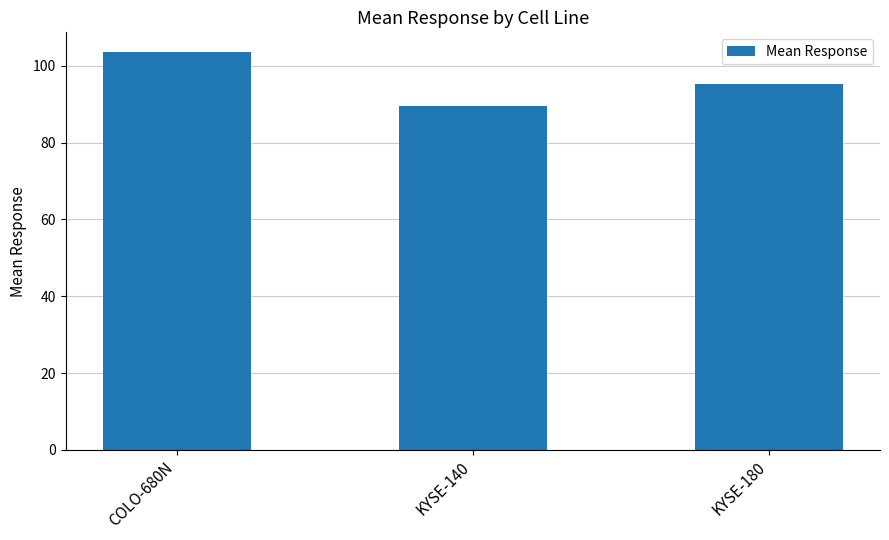

List the labels in order of value, largest first.

COLO-680N, KYSE-180, KYSE-140